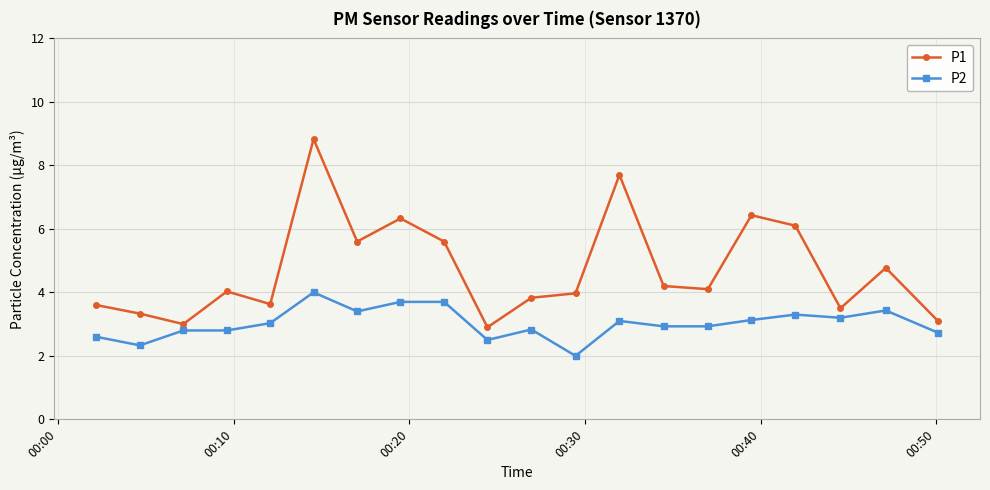

Which series has the widest spread of values?

P1